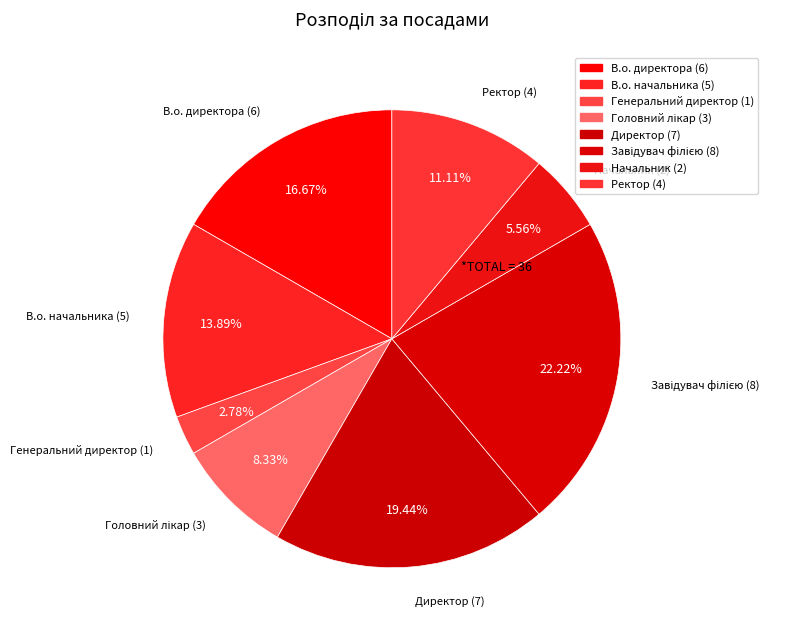

Count the number of slices in the pie.

8